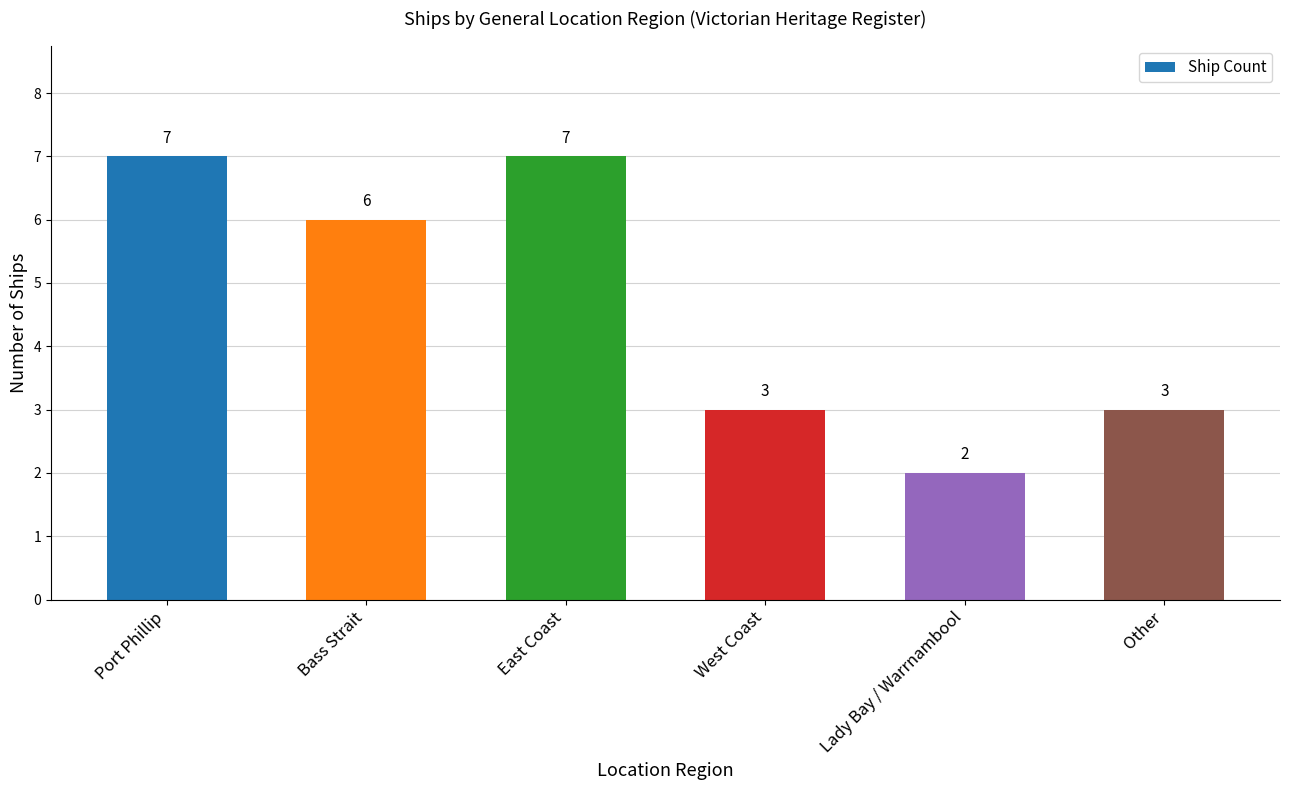

What is the label of the 4th bar from the left?

West Coast